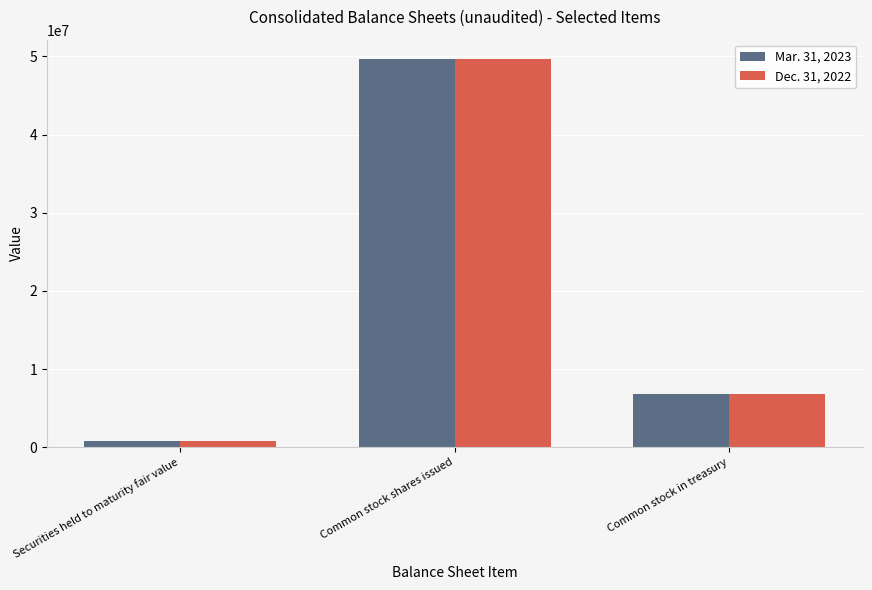

Which series has the largest range (max minus min)?

Dec. 31, 2022